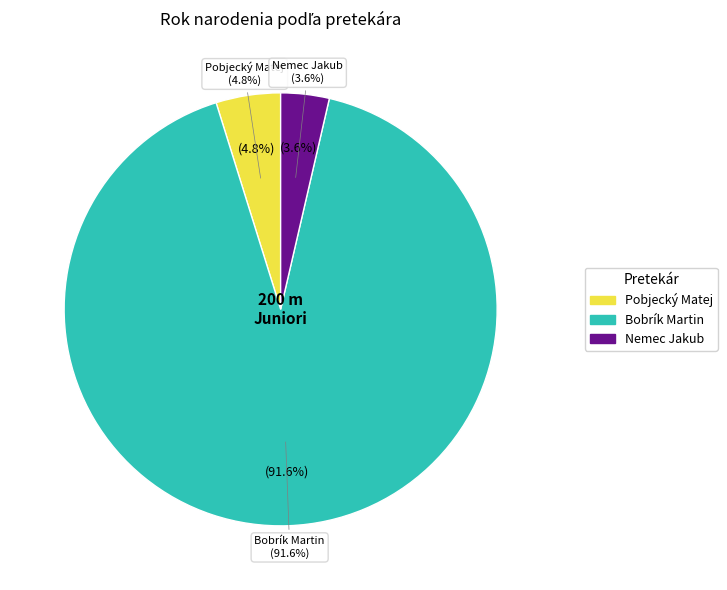

What percentage is the Pobjecký Matej slice, to the nearest percent?

5%